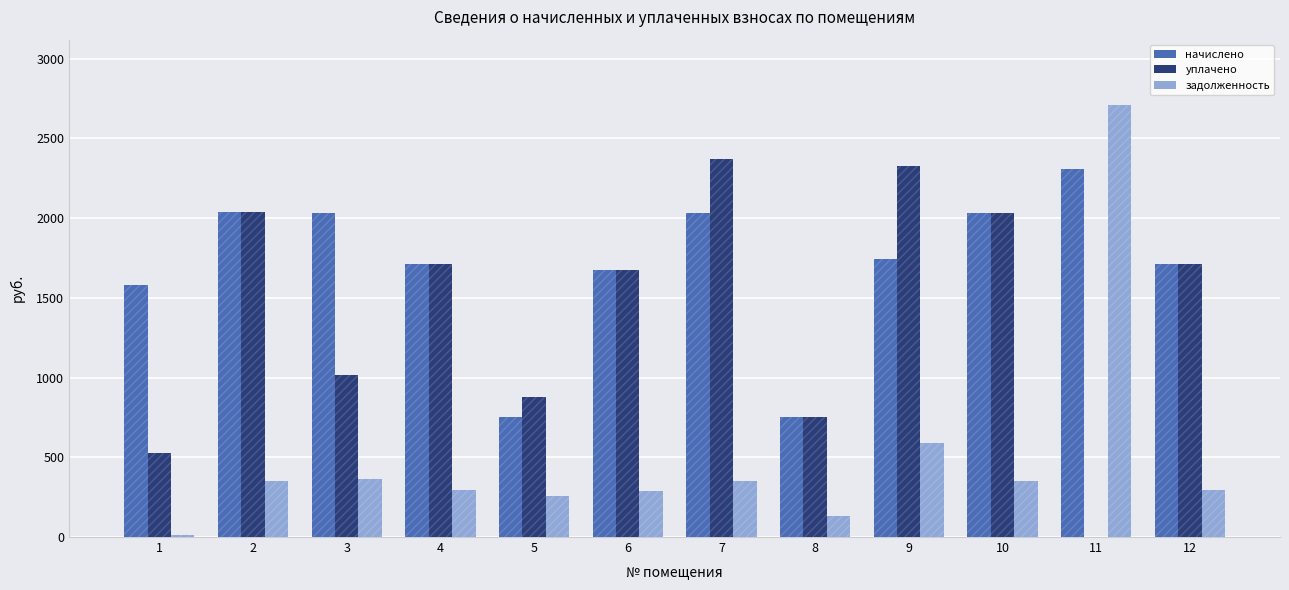

Are the bars horizontal?

No